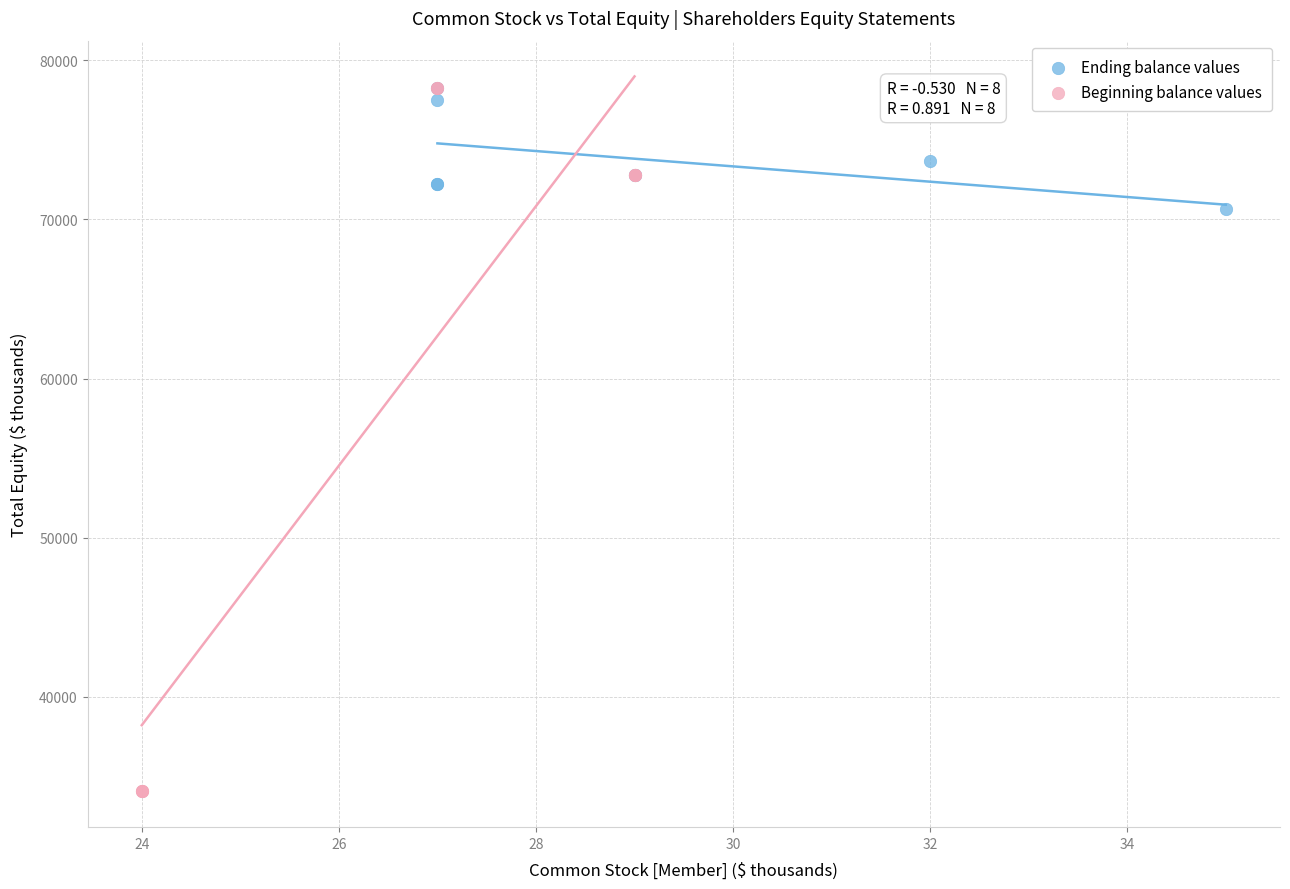

Which series has the widest spread of Y values?

Beginning balance values